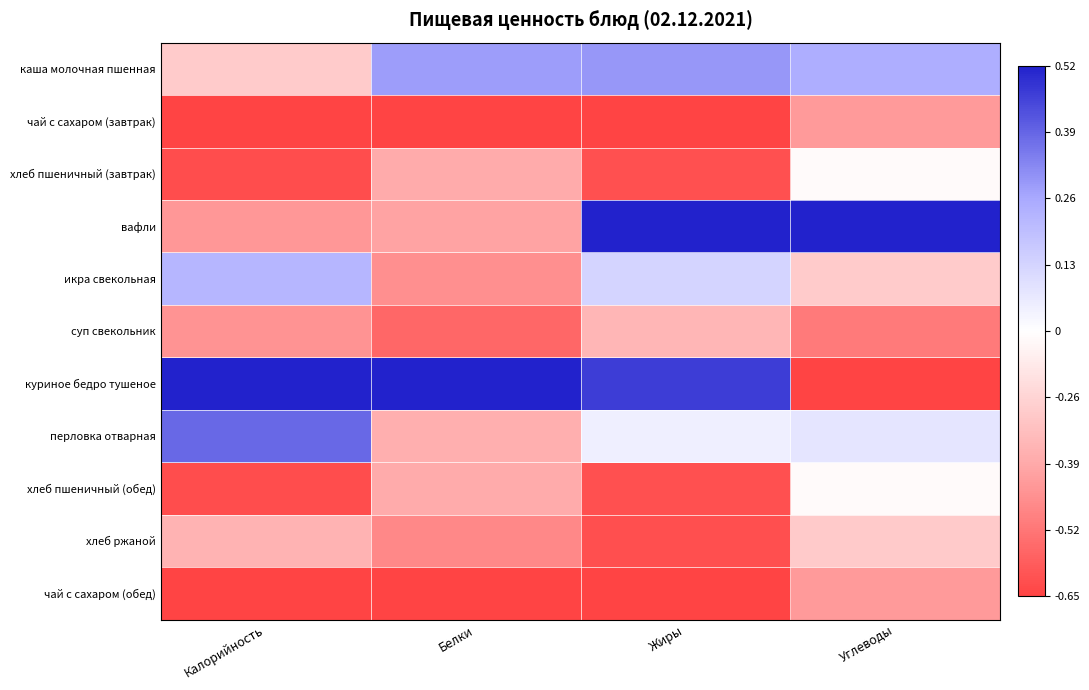

Reading right to left, list all the values displayed in this chart.

каша молочная пшенная: Углеводы=0.5	Жиры=0.6	Белки=0.5	Калорийность=-0.3
чай с сахаром (завтрак): Углеводы=-0.6	Жиры=-1.0	Белки=-1.0	Калорийность=-1.0
хлеб пшеничный (завтрак): Углеводы=-0.0	Жиры=-0.9	Белки=-0.5	Калорийность=-0.9
вафли: Углеводы=1.0	Жиры=1.0	Белки=-0.5	Калорийность=-0.6
икра свекольная: Углеводы=-0.3	Жиры=0.2	Белки=-0.6	Калорийность=0.4
суп свекольник: Углеводы=-0.7	Жиры=-0.4	Белки=-0.8	Калорийность=-0.6
куриное бедро тушеное: Углеводы=-1.0	Жиры=0.9	Белки=1.0	Калорийность=1.0
перловка отварная: Углеводы=0.2	Жиры=0.1	Белки=-0.5	Калорийность=0.7
хлеб пшеничный (обед): Углеводы=-0.0	Жиры=-0.9	Белки=-0.5	Калорийность=-0.9
хлеб ржаной: Углеводы=-0.3	Жиры=-0.9	Белки=-0.7	Калорийность=-0.4
чай с сахаром (обед): Углеводы=-0.6	Жиры=-1.0	Белки=-1.0	Калорийность=-1.0